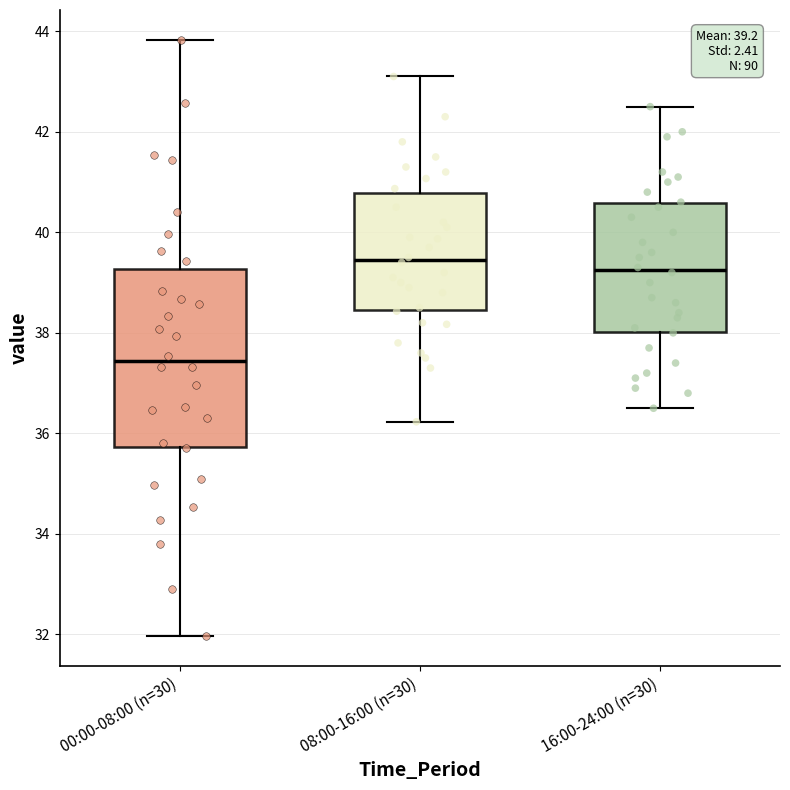

Which box is the tallest, from its lower edge to its upper edge?

00:00-08:00 (n=30)